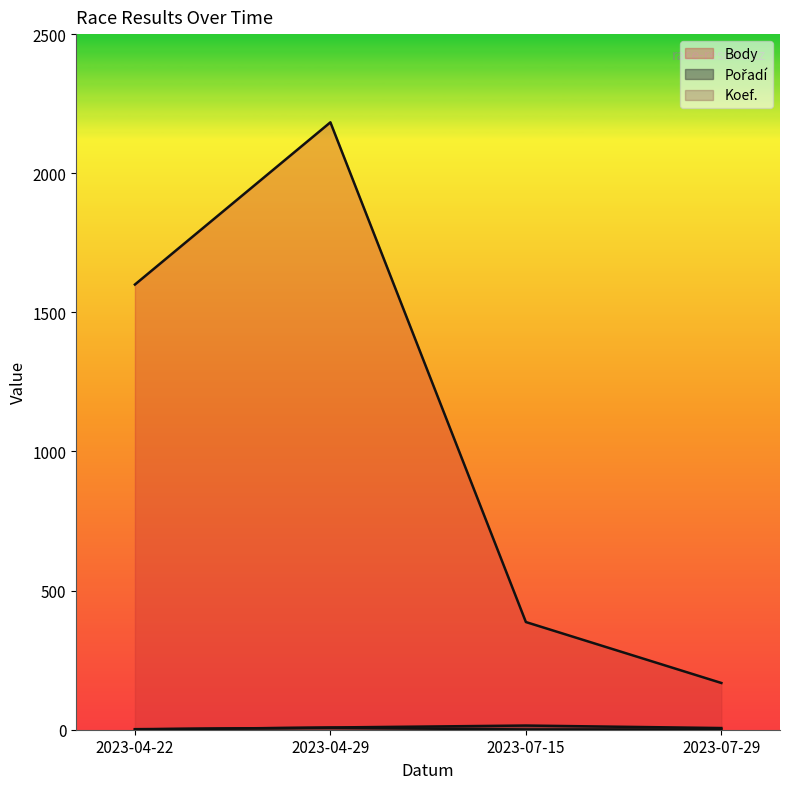

Rank the series by their maximum value, from highest to lowest.

Body, Poradi, Koef.